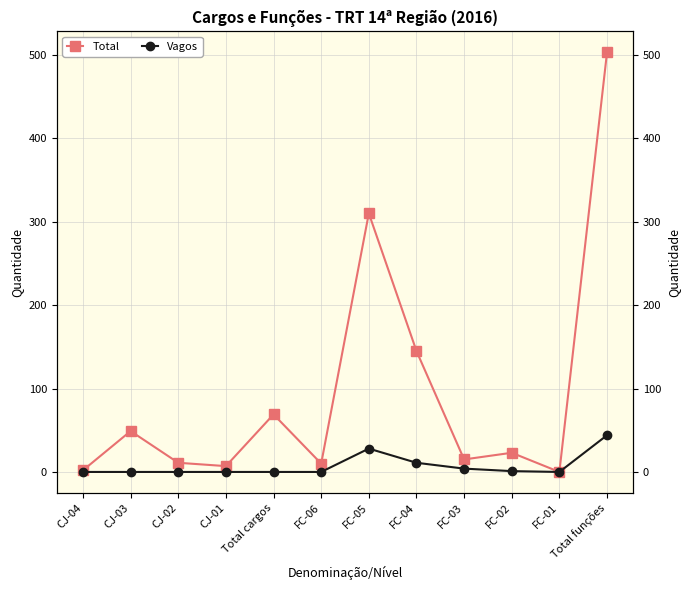

In Vagos, how many points are lower than both neighbors (excluding endpoints)?

1